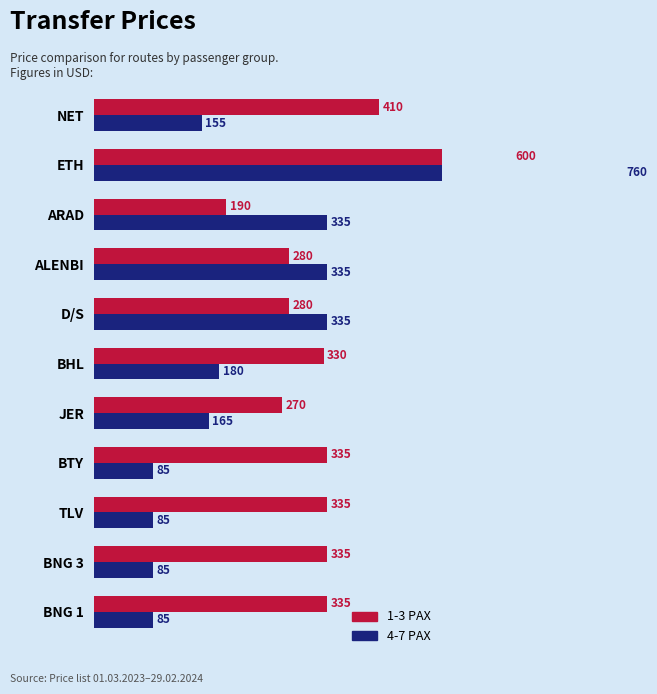

True or false: 4-7 PAX (col_3) has a value of 395 at ETH.

False